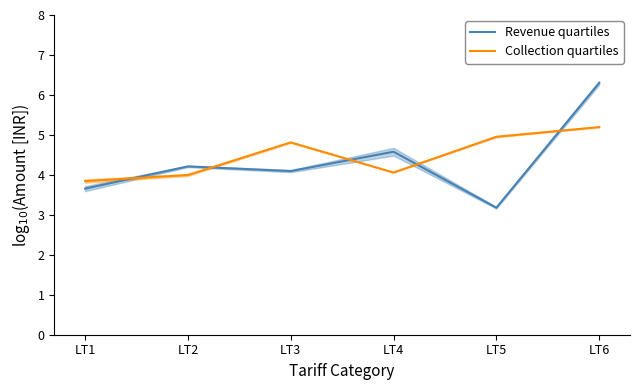

List the series in order of their overall mean, highest first.

Collection quartiles, Revenue quartiles